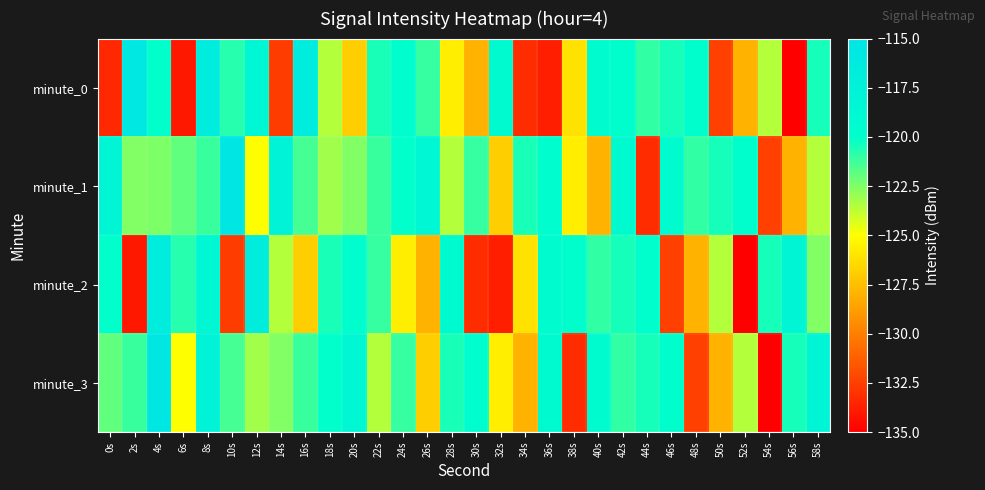

List the series in order of their overall mean, lowest first.

minute_0, minute_2, minute_3, minute_1